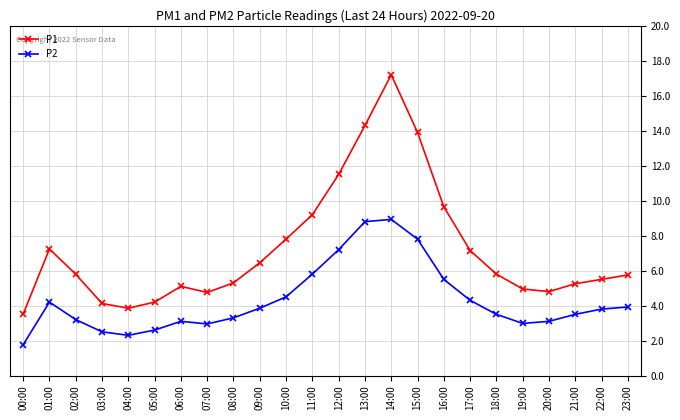

Which series has the widest spread of values?

P1